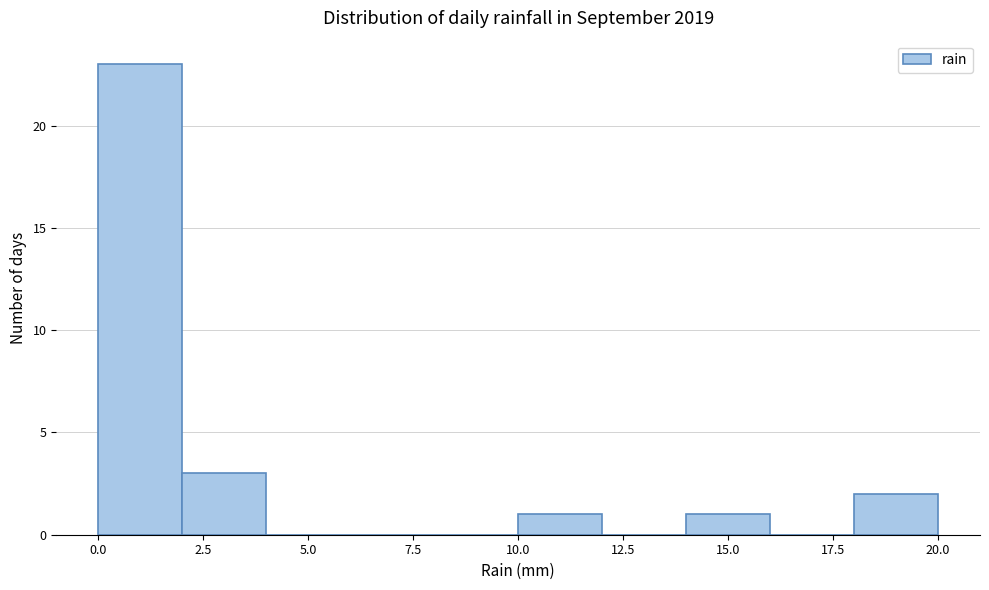

How tall is the bar that spans 18 to 20 on the x-axis? The values are not printed on the chart, so give them approximately, as read against the axis.

2